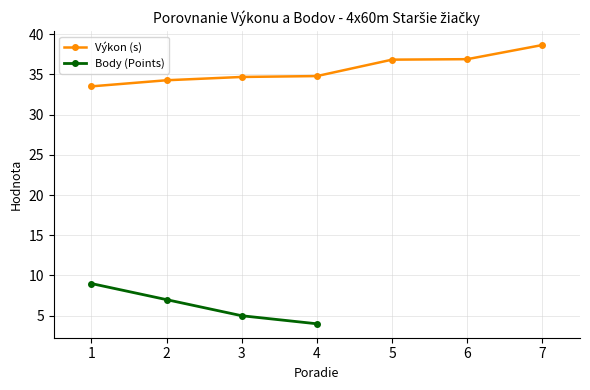

True or false: the data shows 4 at 4.

True